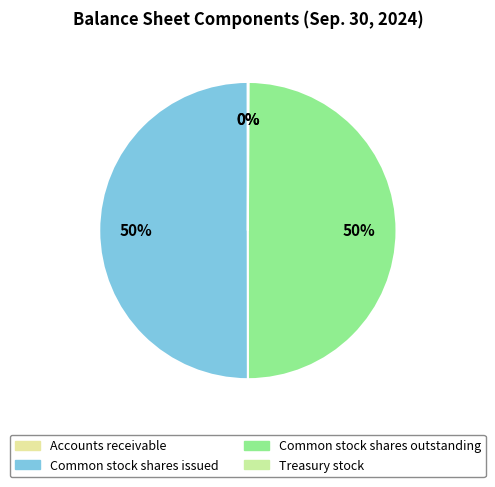

Does Common stock shares outstanding represent more than half of the total?

No